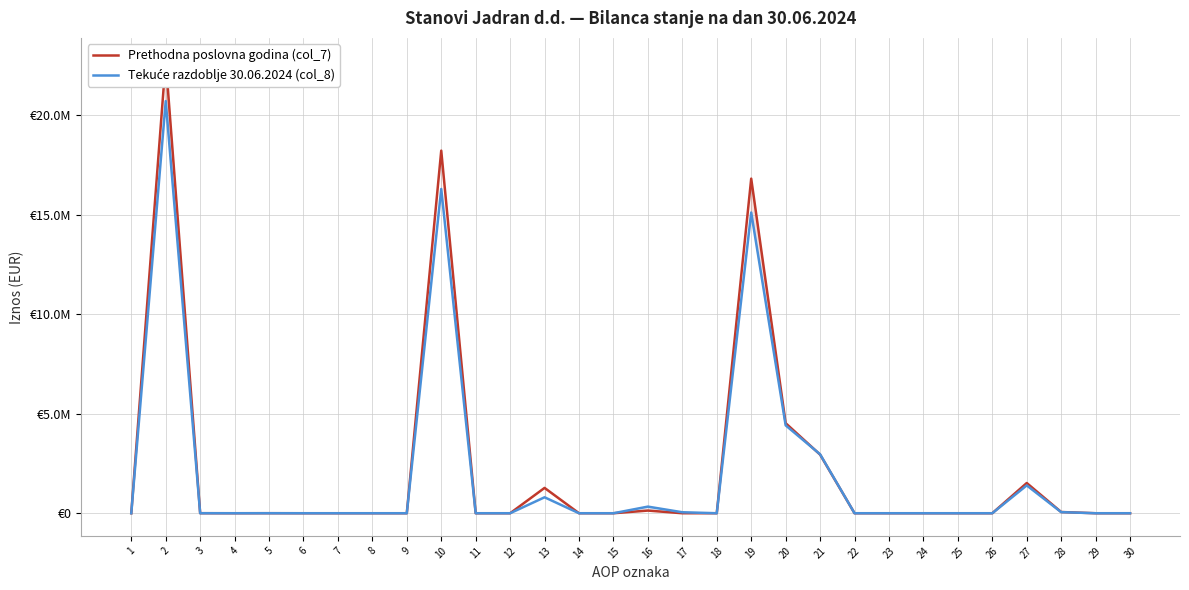

True or false: Prethodna poslovna godina (col_7) and Tekuće razdoblje 30.06.2024 (col_8) intersect in this chart.

True